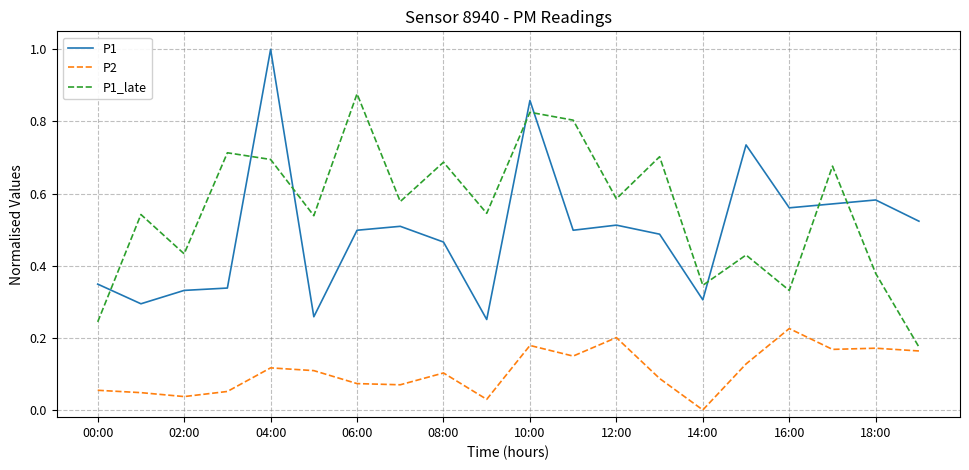

True or false: P1 and P2 intersect in this chart.

False